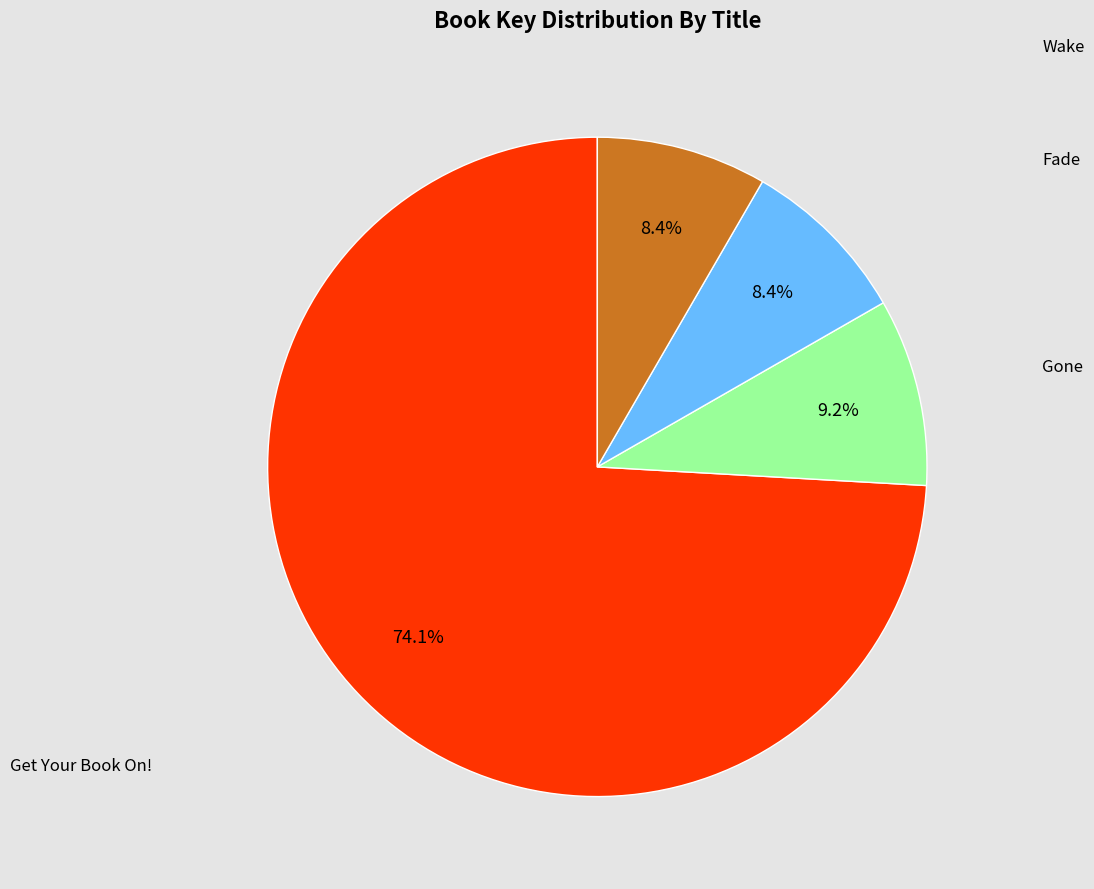

Is it true that Get Your Book On! is 87% of the pie?

False